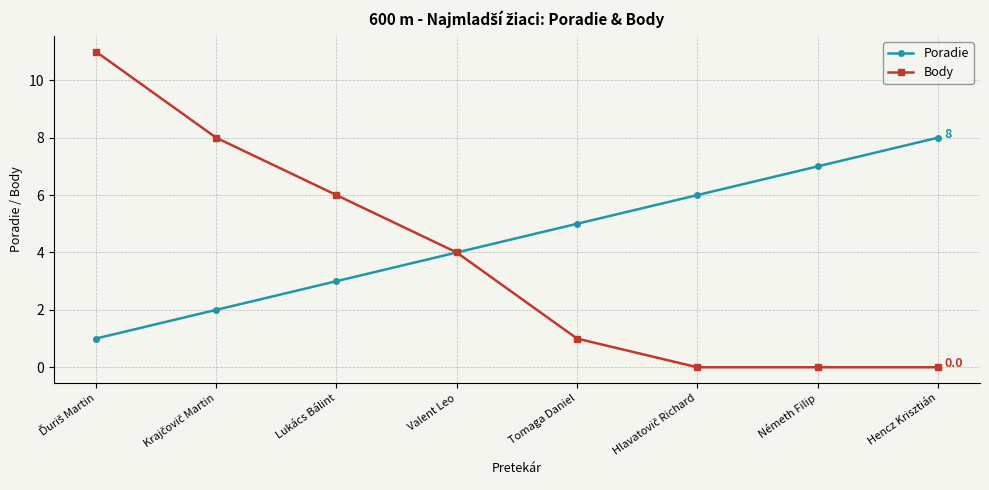

What position from the right is Valent Leo?

5